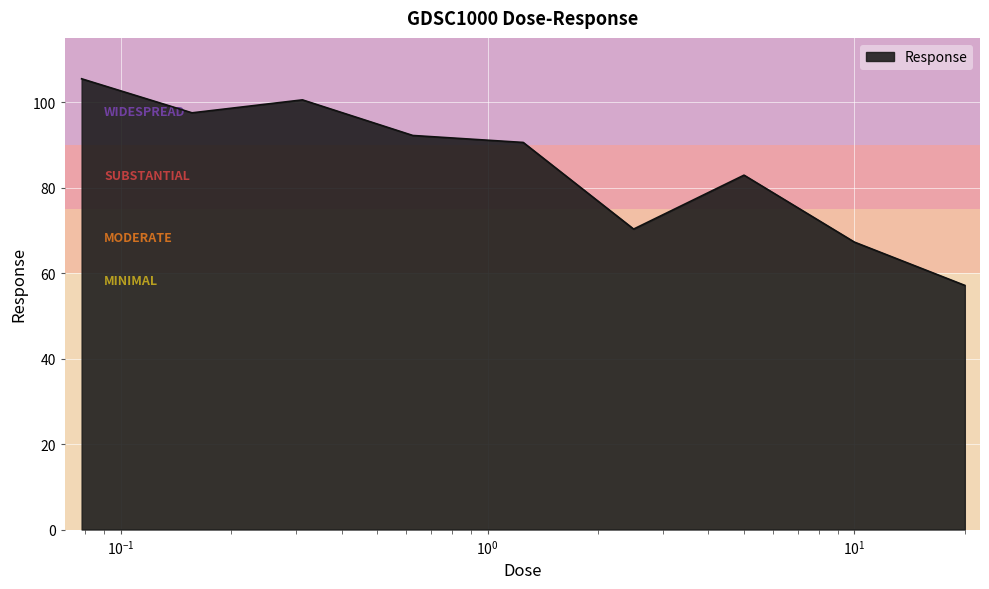

What is the difference between the maximum and minimum values?

48.3